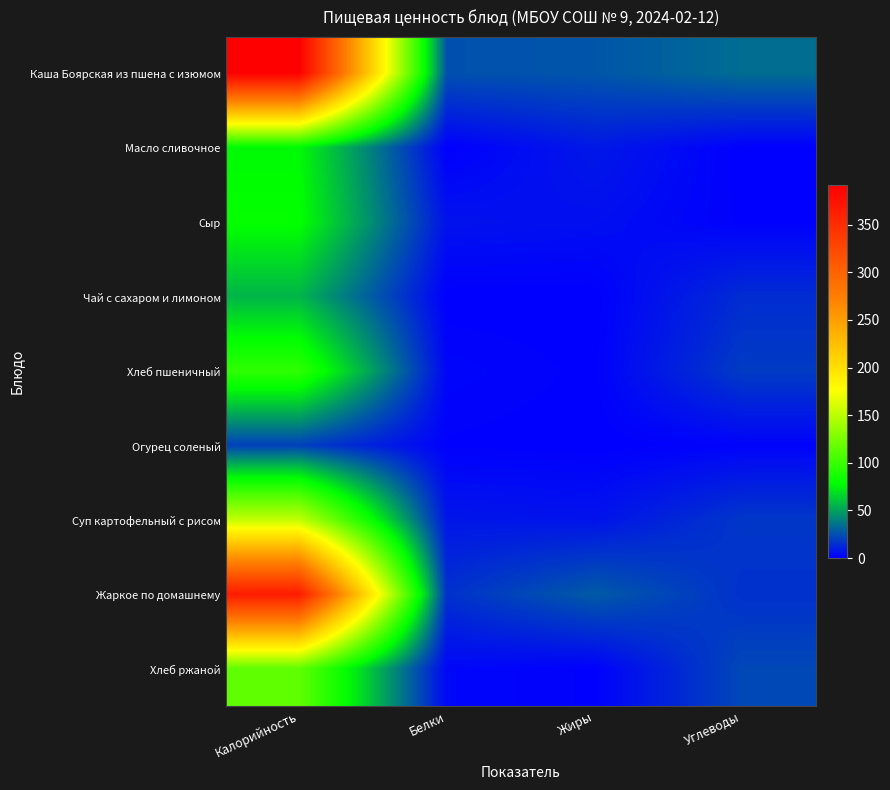

At which category is the sum across all series the highest?

Калорийность